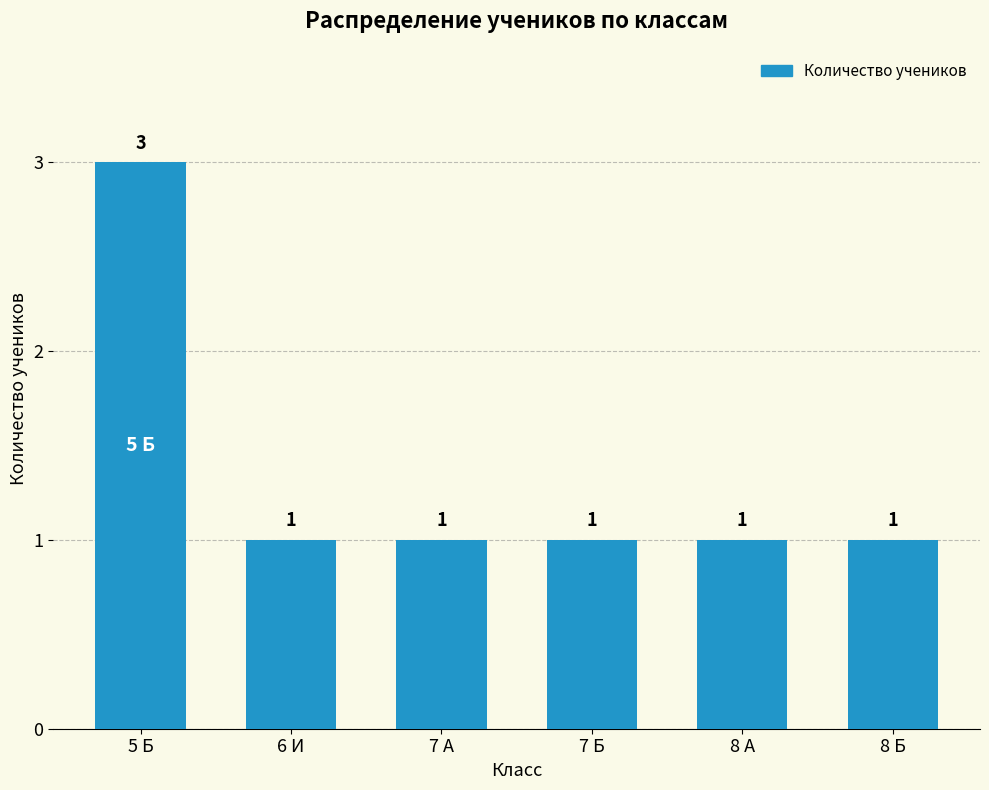

What is the difference between the maximum and minimum values?

2